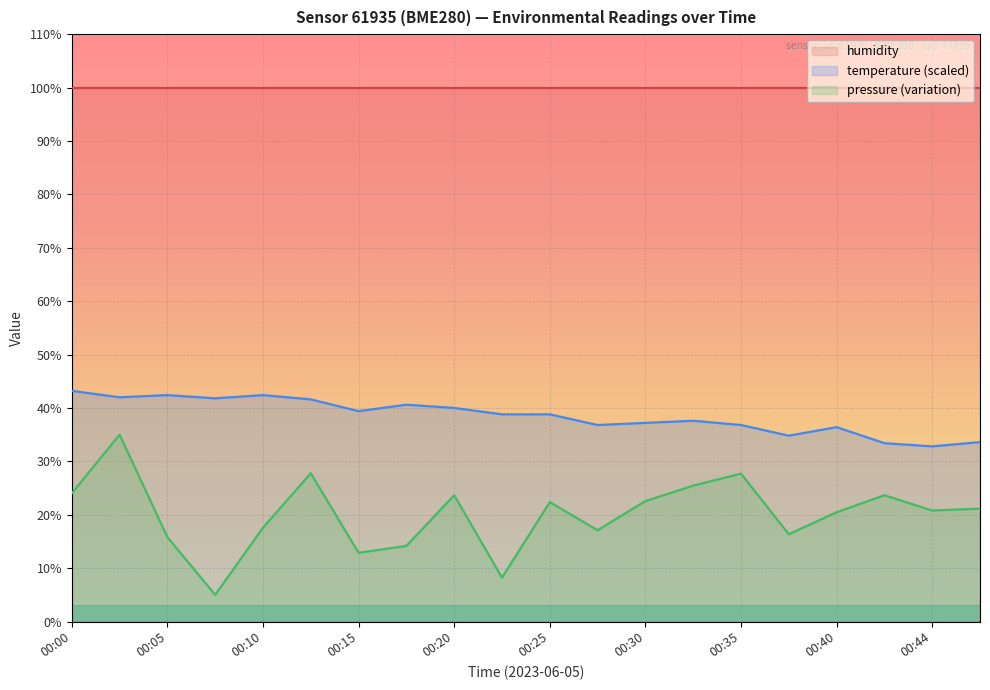

The temperature series shows 24.9 at 00:32. True or false?

False